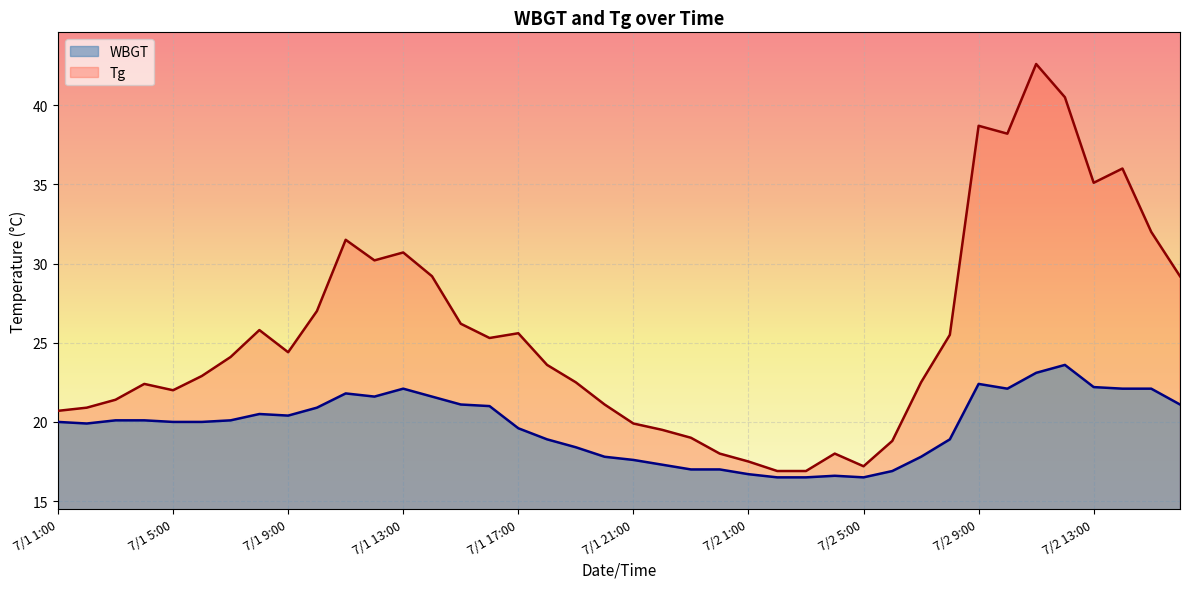

The value of Tg at 7/1 10:00 is 36.0. True or false?

False